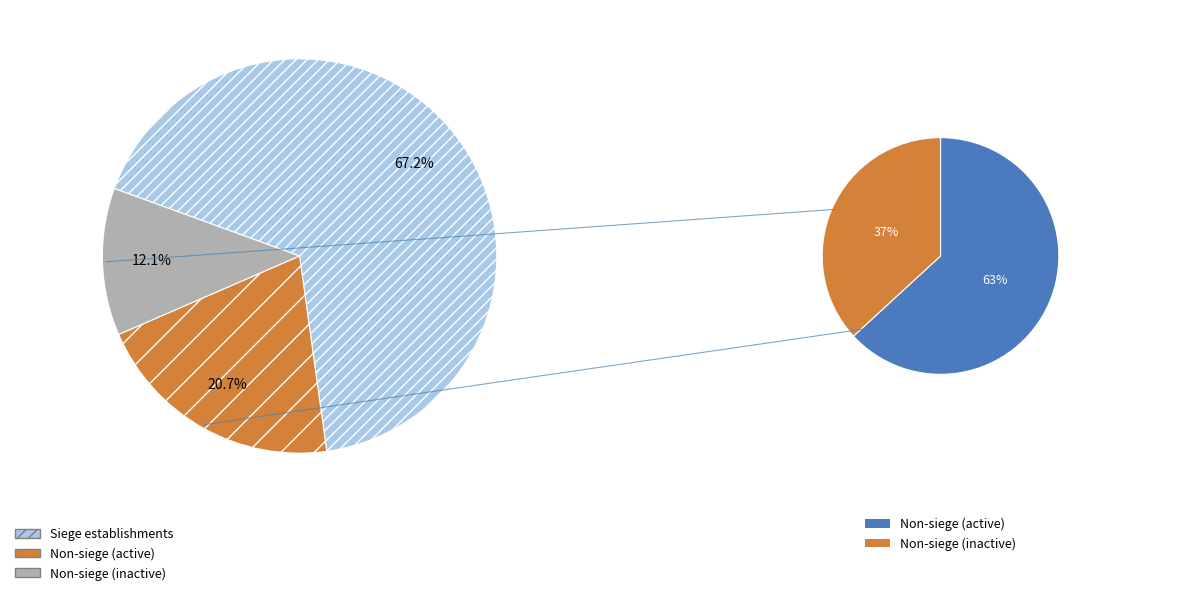

The true slice represents 67% of the pie. True or false?

True